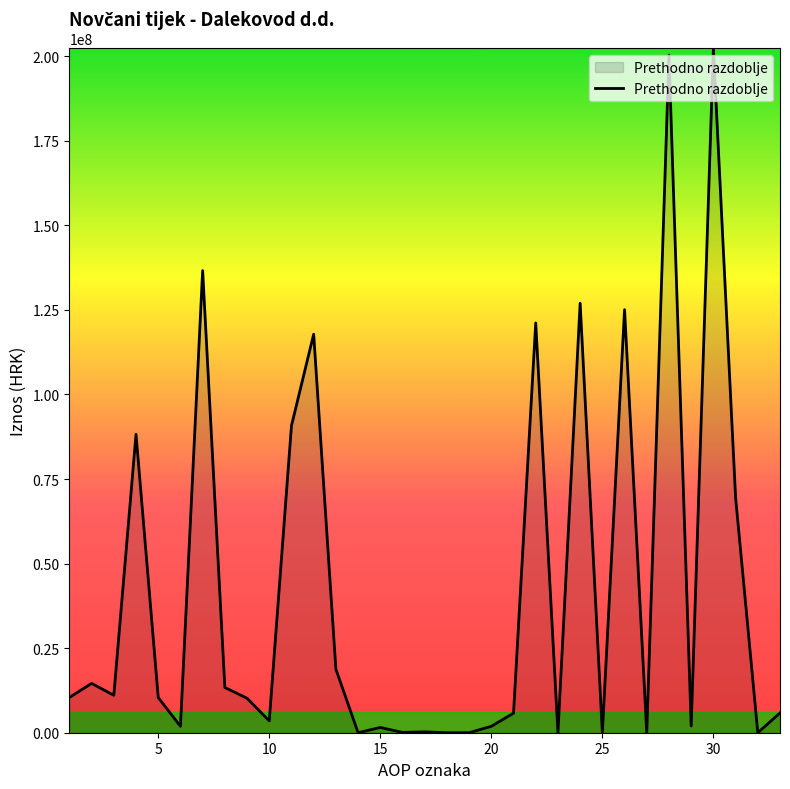

What is the difference between the maximum and minimum values?

202326180.0